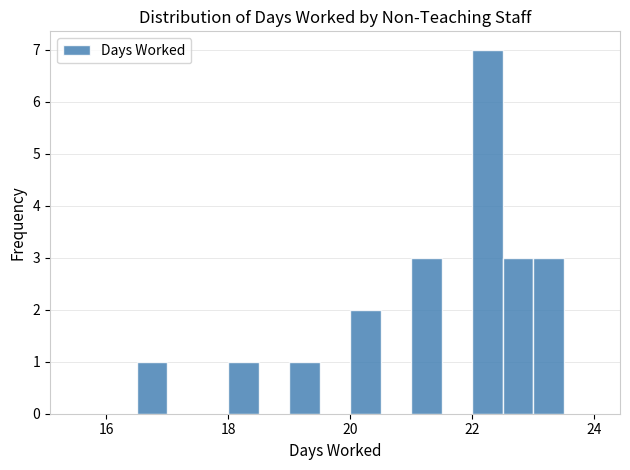

Read against the x-axis, roughly where is the centre of the tallest bar?

22.2